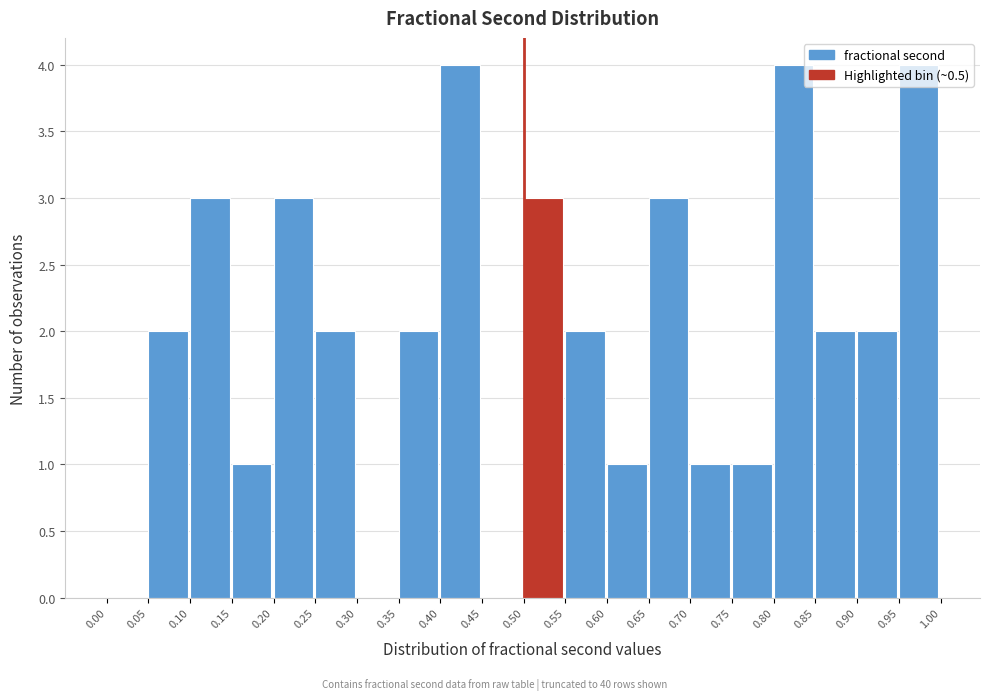

What is the height of the bar covering 0.05 to 0.10 on the x-axis? The values are not printed on the chart, so give them approximately, as read against the axis.

2